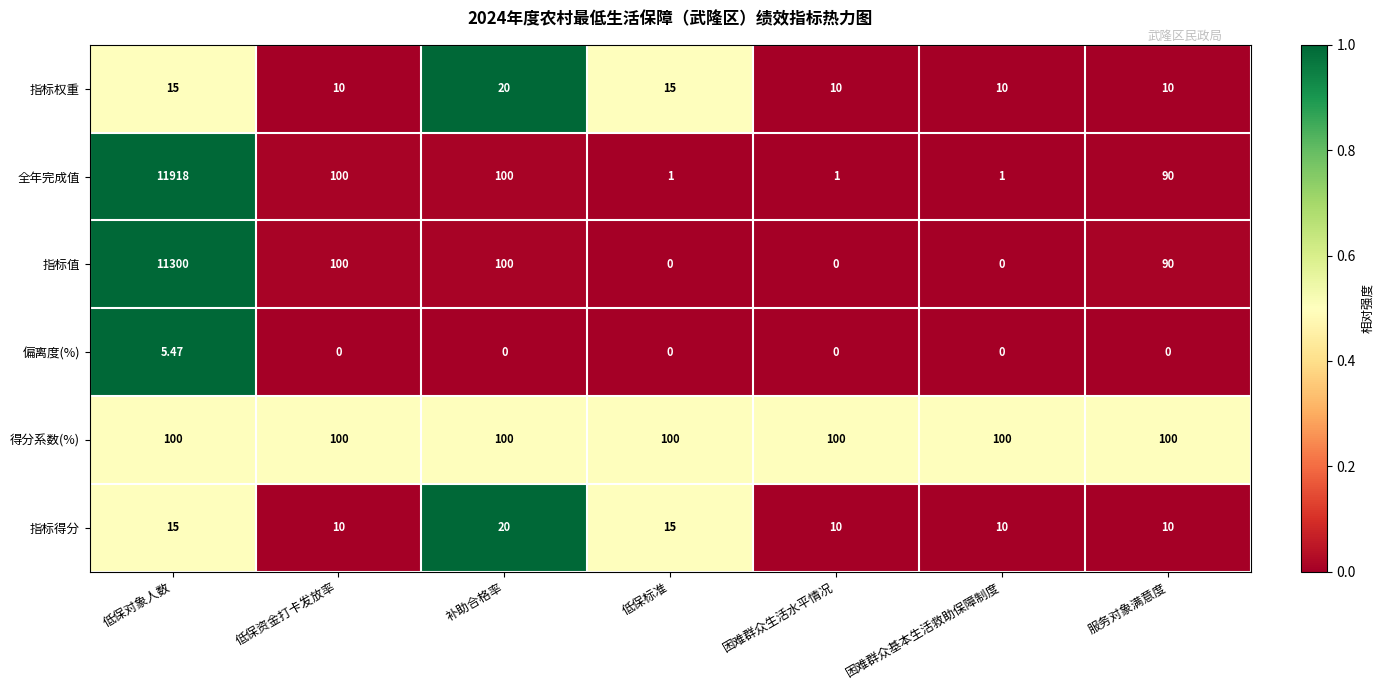

Which label corresponds to the largest value in the chart?

低保对象人数